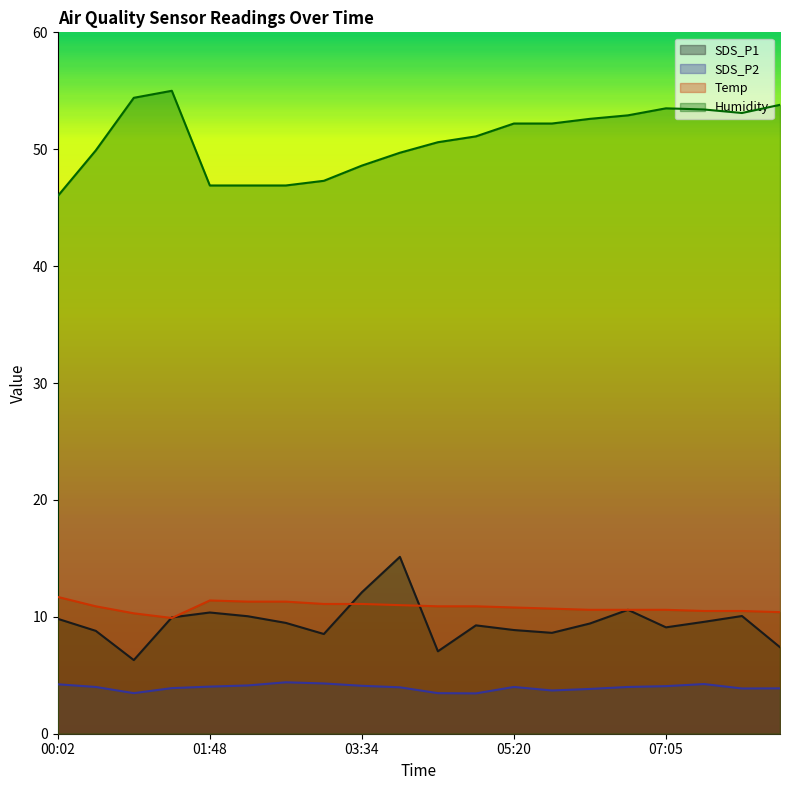

Reading left to right, transcribe all the data shown in this chart.

SDS_P1: 00:02=9.8	00:28=8.8	00:55=6.3	01:22=9.9	01:48=10.4	02:15=10.1	02:41=9.5	03:07=8.5	03:34=12.1	04:00=15.1	04:27=7.0	04:53=9.3	05:20=8.9	05:46=8.6	06:12=9.4	06:39=10.6	07:05=9.1	07:32=9.6	07:58=10.1	08:24=7.4
SDS_P2: 00:02=4.2	00:28=4.0	00:55=3.5	01:22=3.9	01:48=4.0	02:15=4.1	02:41=4.4	03:07=4.3	03:34=4.1	04:00=4.0	04:27=3.5	04:53=3.5	05:20=4.0	05:46=3.7	06:12=3.8	06:39=4.0	07:05=4.1	07:32=4.2	07:58=3.9	08:24=3.9
Temp: 00:02=11.7	00:28=10.9	00:55=10.3	01:22=9.9	01:48=11.4	02:15=11.3	02:41=11.3	03:07=11.1	03:34=11.1	04:00=11.0	04:27=10.9	04:53=10.9	05:20=10.8	05:46=10.7	06:12=10.6	06:39=10.6	07:05=10.6	07:32=10.5	07:58=10.5	08:24=10.4
Humidity: 00:02=46.0	00:28=49.9	00:55=54.4	01:22=55.0	01:48=46.9	02:15=46.9	02:41=46.9	03:07=47.3	03:34=48.6	04:00=49.7	04:27=50.6	04:53=51.1	05:20=52.2	05:46=52.2	06:12=52.6	06:39=52.9	07:05=53.5	07:32=53.4	07:58=53.1	08:24=53.8